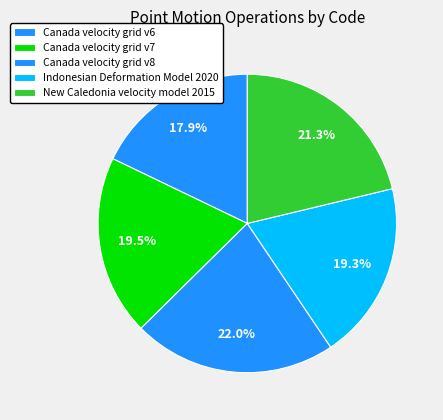

What percentage is NOT represented by Indonesian Deformation Model 2020?

80.7%